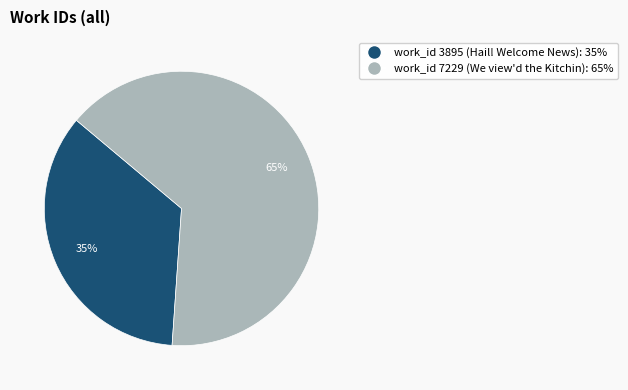

To the nearest percent, what is the difference between the largest and smallest slice percentages?

30%